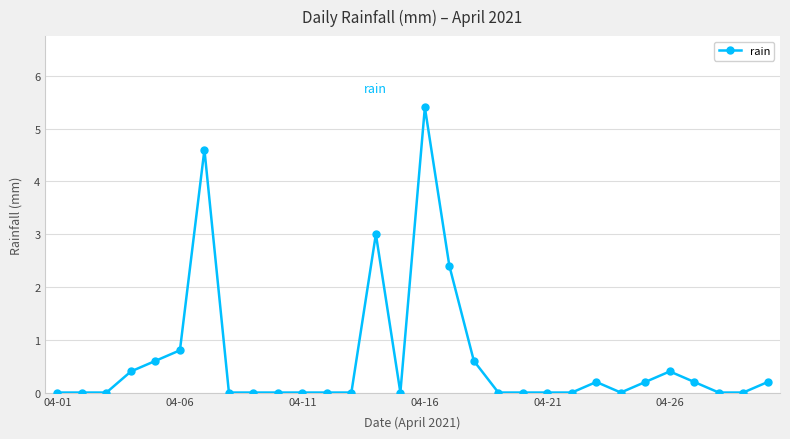

What is the difference between the maximum and second lowest values?

5.4